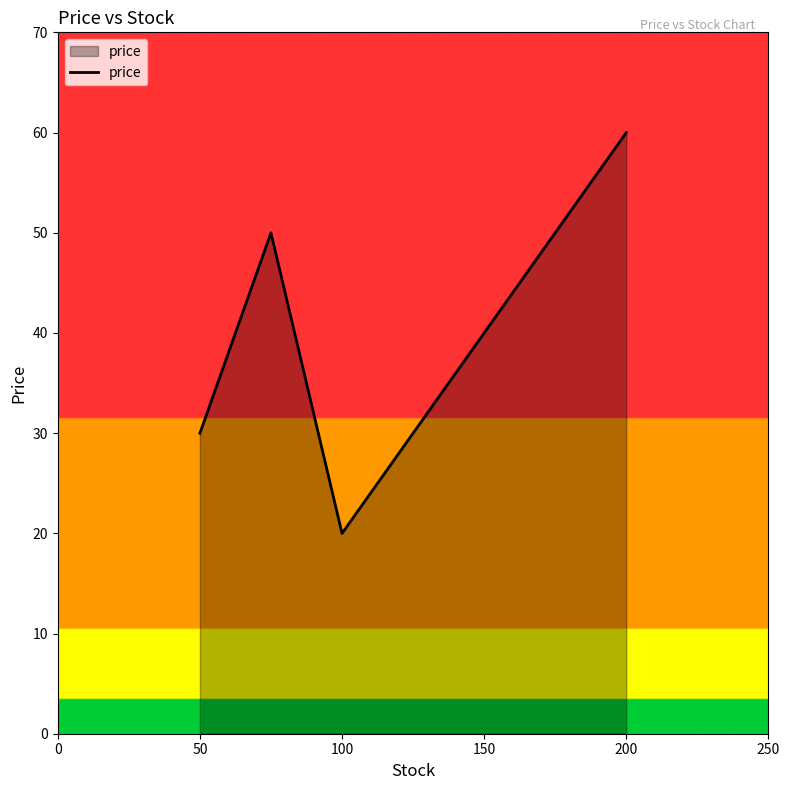

What is the greatest value displayed?

60.0